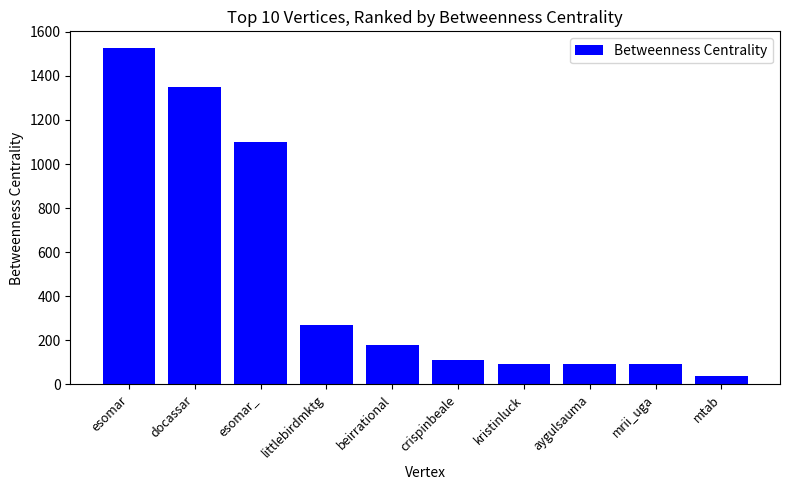

What is the average value?

485